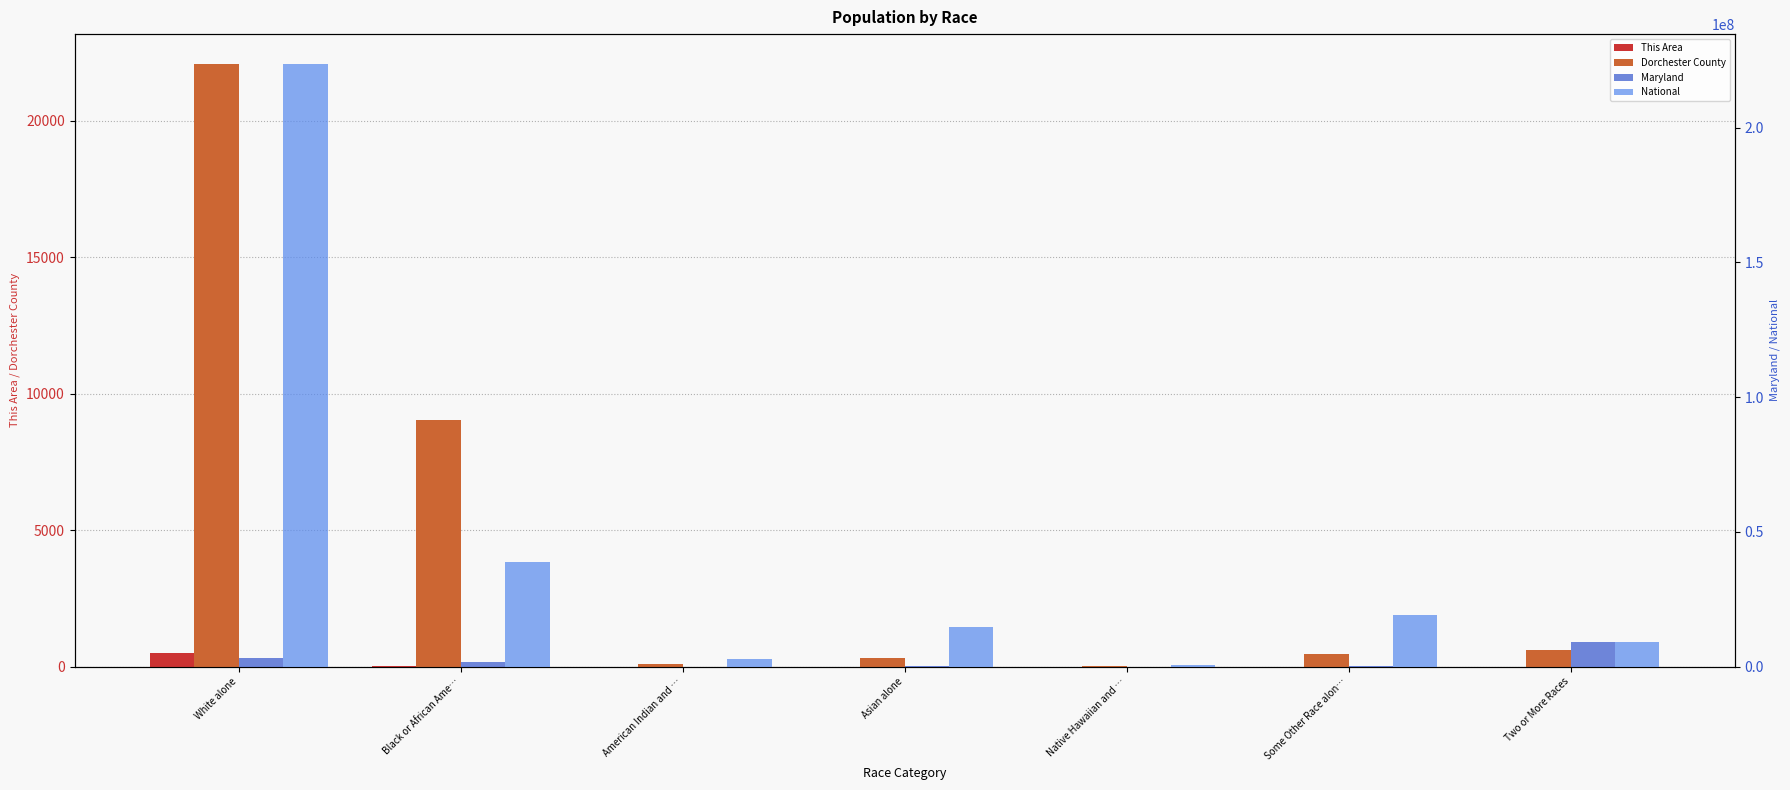

How many series are shown in this chart?

4